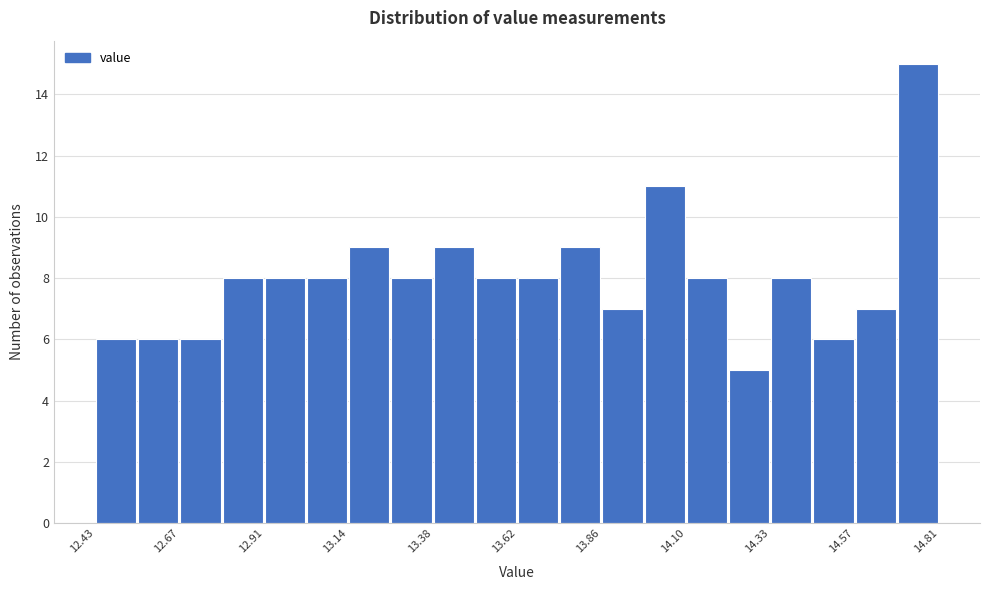

Around what value on the x-axis is the tallest bar? Give the approximate position of its centre, as read against the axis.

14.75